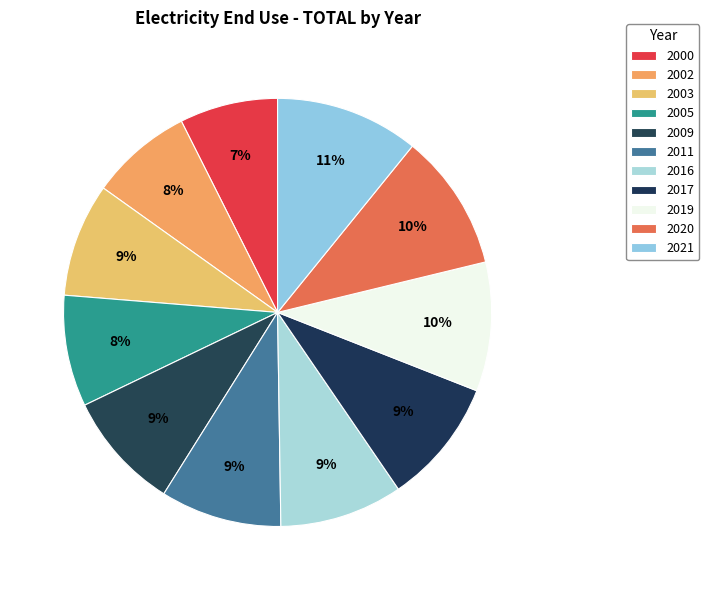

The 2021 slice represents 19% of the pie. True or false?

False